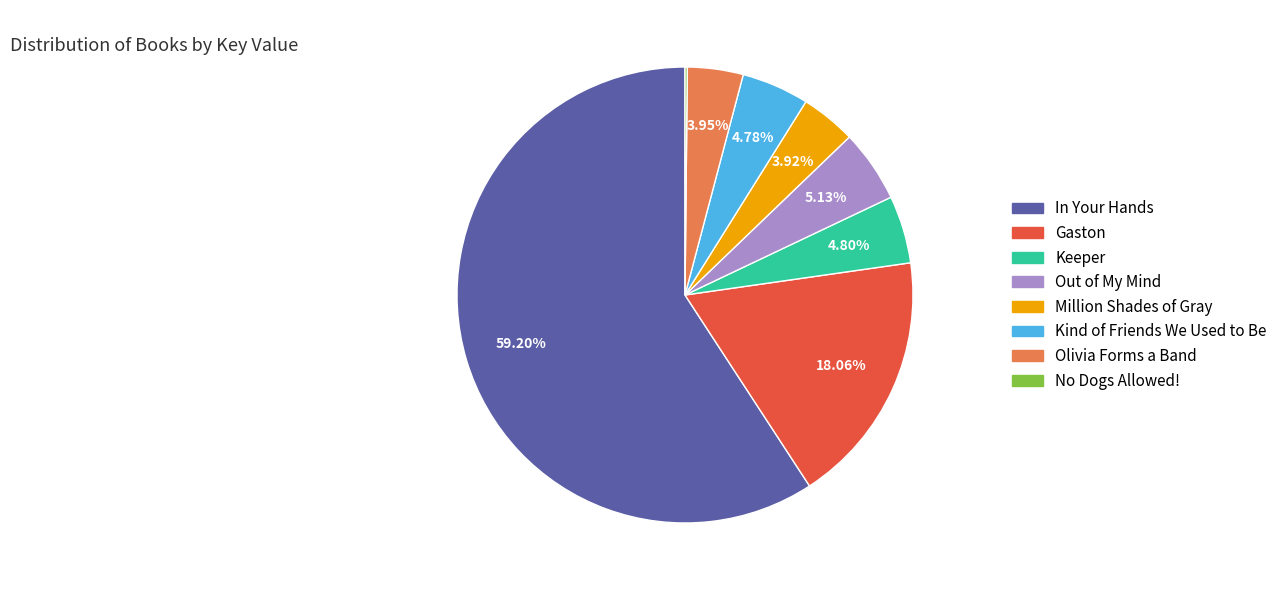

Is In Your Hands the majority of the pie?

Yes